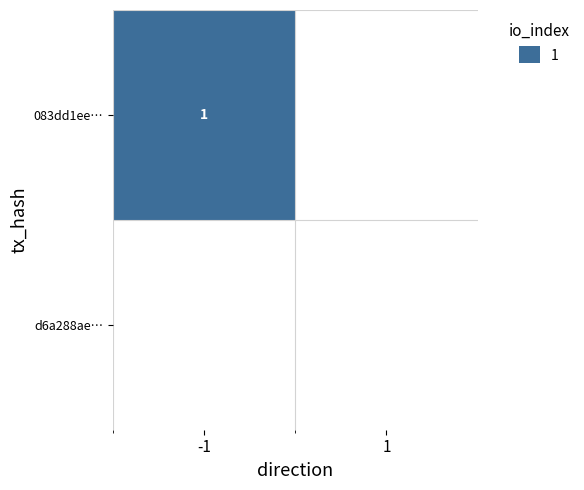

How many categories are shown in the chart?

2